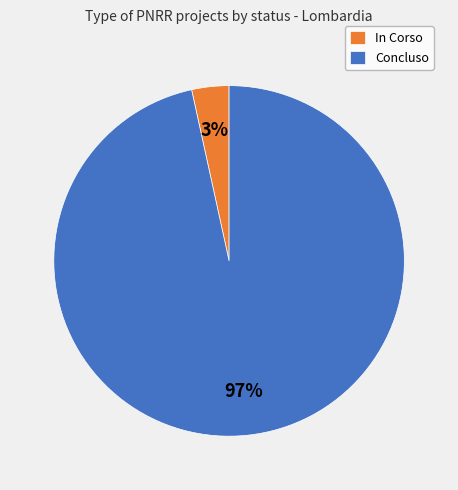

Which slice is the largest?

Concluso